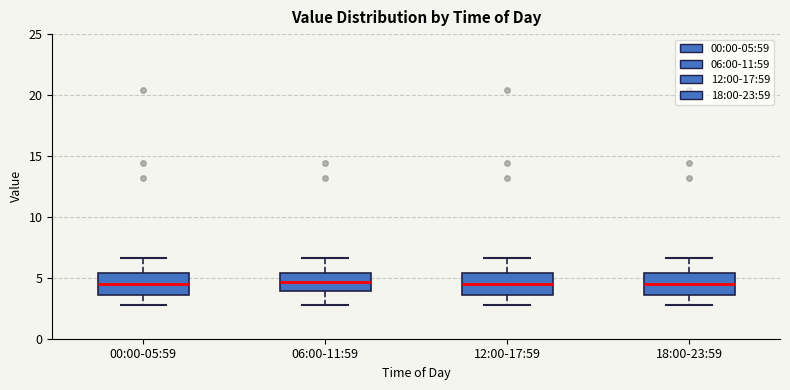

Reading left to right, read every box against the y-axis: the position of its median line, the range the box covers, and the ends of its whiskers. The values are not printed on the chart, so give them approximately, as read against the axis.

00:00-05:59: median 4.5, box 3.5 to 5.5, whiskers 3.0 to 6.5
06:00-11:59: median 4.5, box 4.0 to 5.5, whiskers 3.0 to 6.5
12:00-17:59: median 4.5, box 3.5 to 5.5, whiskers 3.0 to 6.5
18:00-23:59: median 4.5, box 3.5 to 5.5, whiskers 3.0 to 6.5